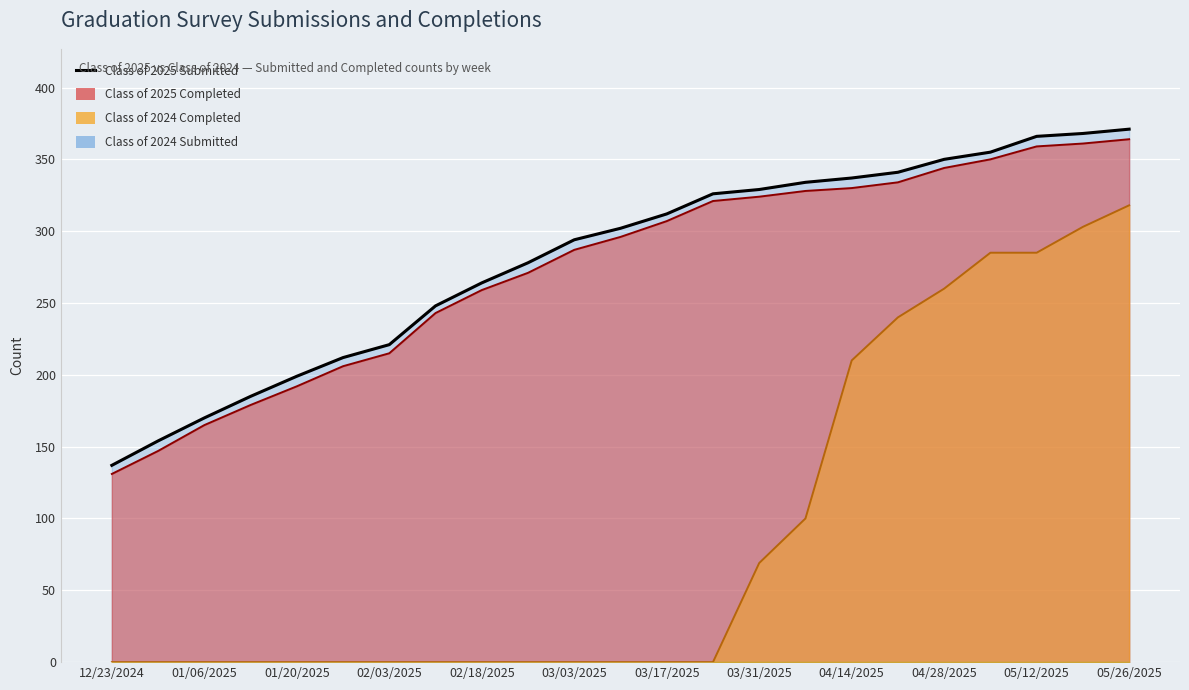

Reading left to right, what are all the values shown in this chart?

Class of 2025 Submitted: 137	154	170	185	199	212	221	248	264	278	294	302	312	326	329	334	337	341	350	355	366	368	371
Class of 2025 Completed: 131	147	165	179	192	206	215	243	259	271	287	296	307	321	324	328	330	334	344	350	359	361	364
Class of 2024 Completed: 0	0	0	0	0	0	0	0	0	0	0	0	0	0	69	100	210	240	260	285	285	303	318